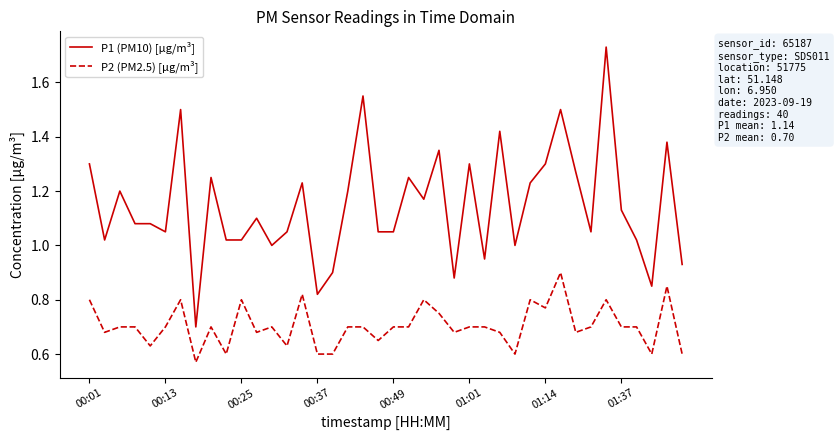

What is the sum of all P2 (PM2.5) [µg/m³] values?

28.2